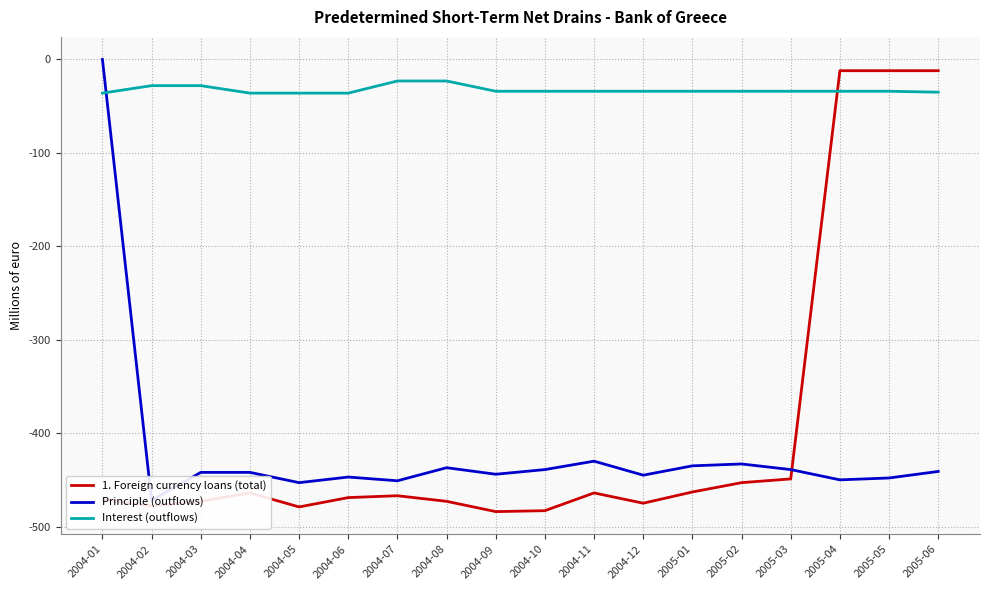

Count the number of data series in this chart.

3